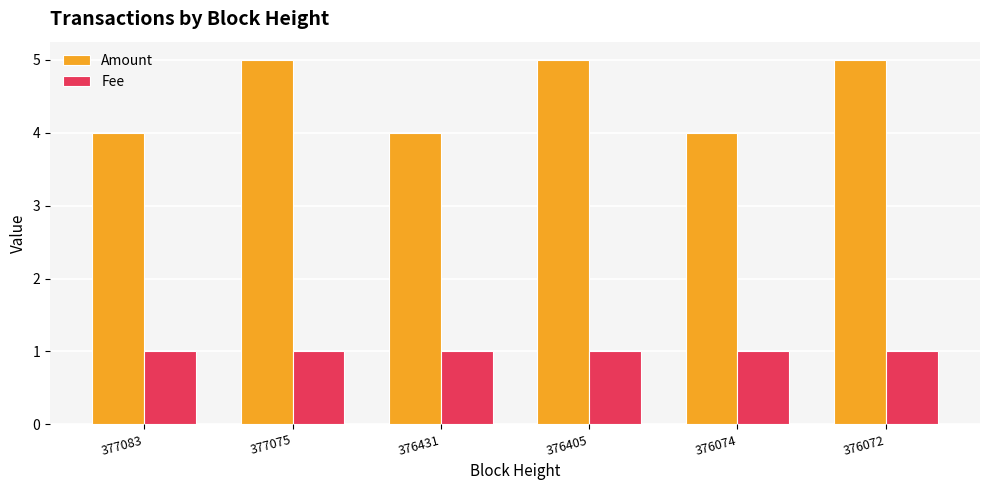

Count the number of data series in this chart.

2